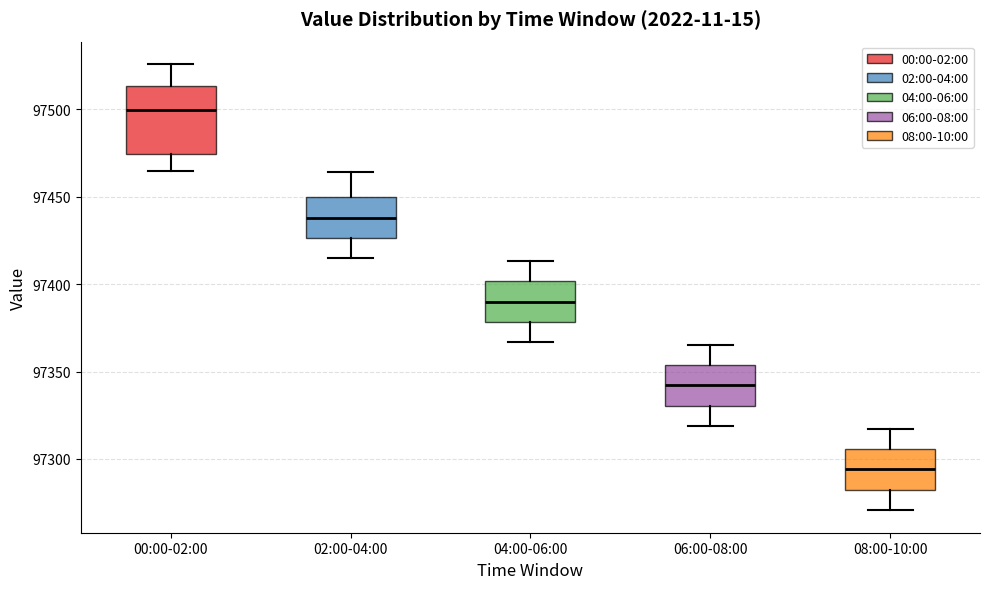

Where does the lower whisker of the box for 00:00-02:00 end on the y-axis? The values are not printed on the chart, so give them approximately, as read against the axis.

97465